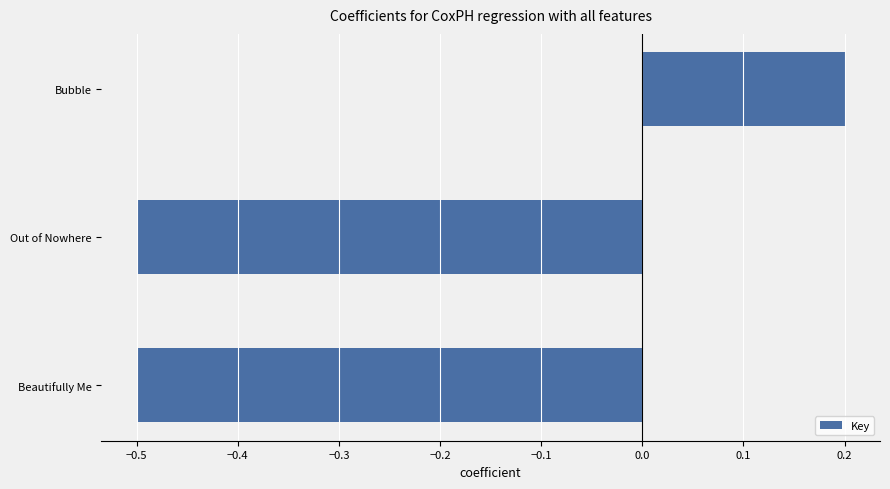

Is it true that the value at Beautifully Me is -0.3?

False